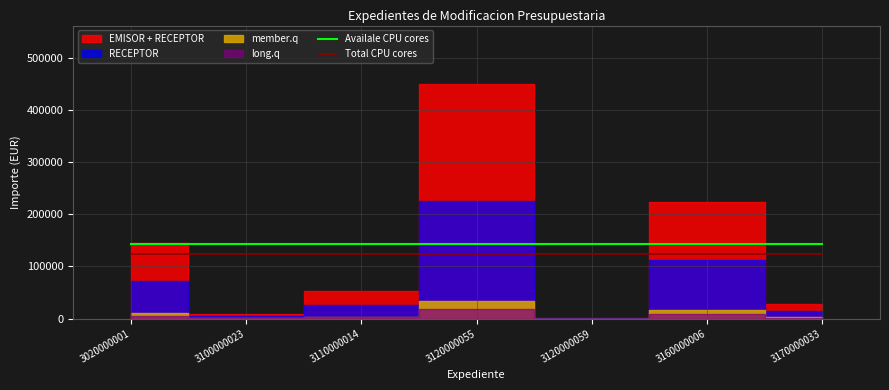

True or false: Total CPU cores and Availale CPU cores intersect in this chart.

False